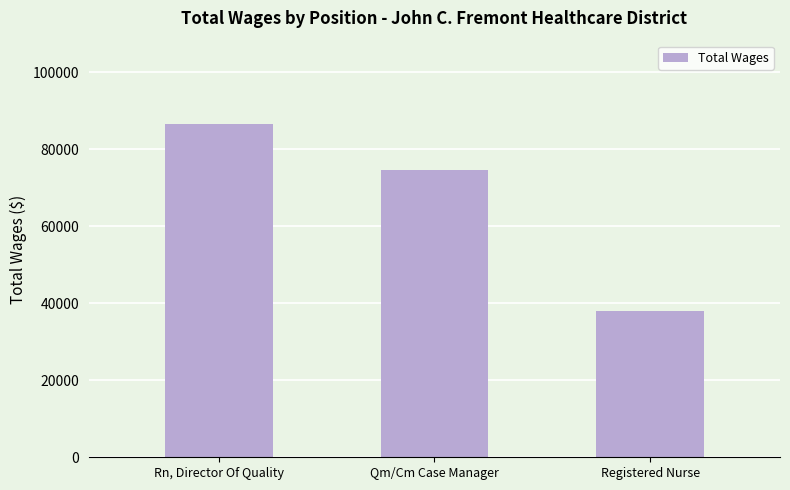

How many series are shown in this chart?

1